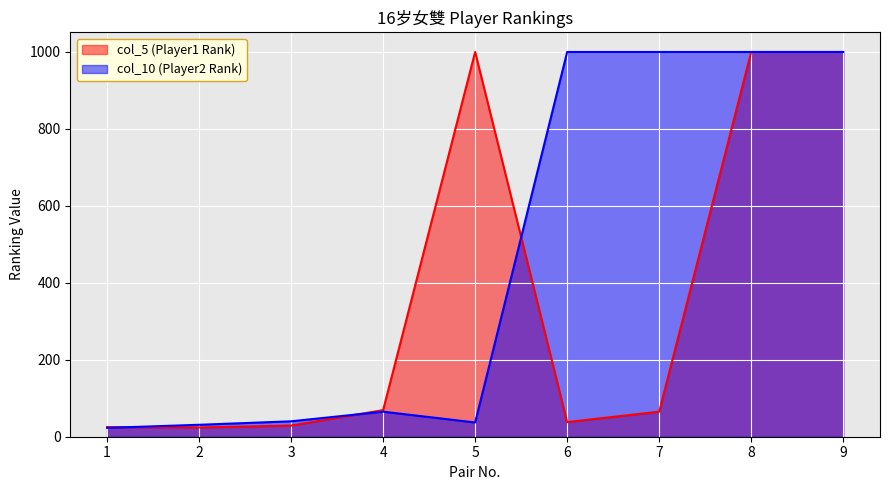

What are all the series names shown in the legend?

col_5 (Player1 Rank), col_10 (Player2 Rank)